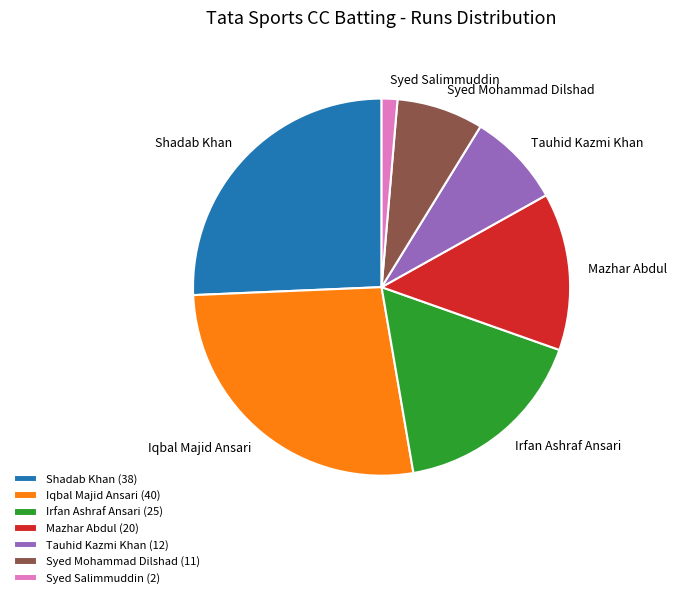

Which slice is the smallest?

Syed Salimmuddin (2)